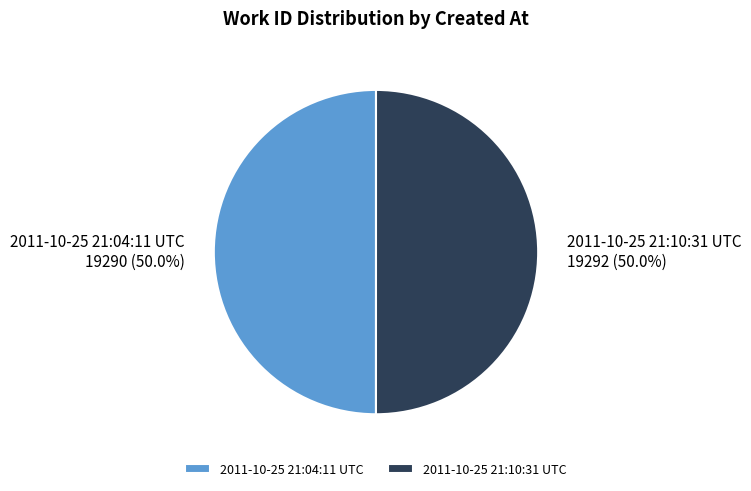

Is the sum of 2011-10-25 21:10:31 UTC and 2011-10-25 21:04:11 UTC greater than half?

Yes